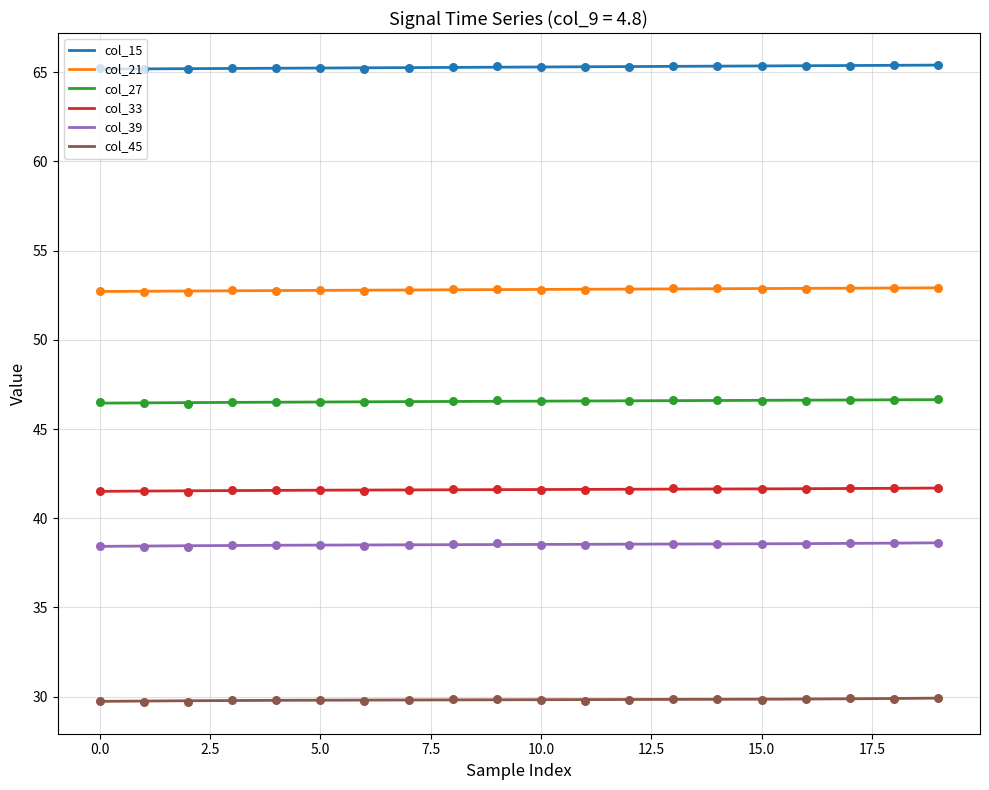

True or false: col_15 and col_39 intersect in this chart.

False